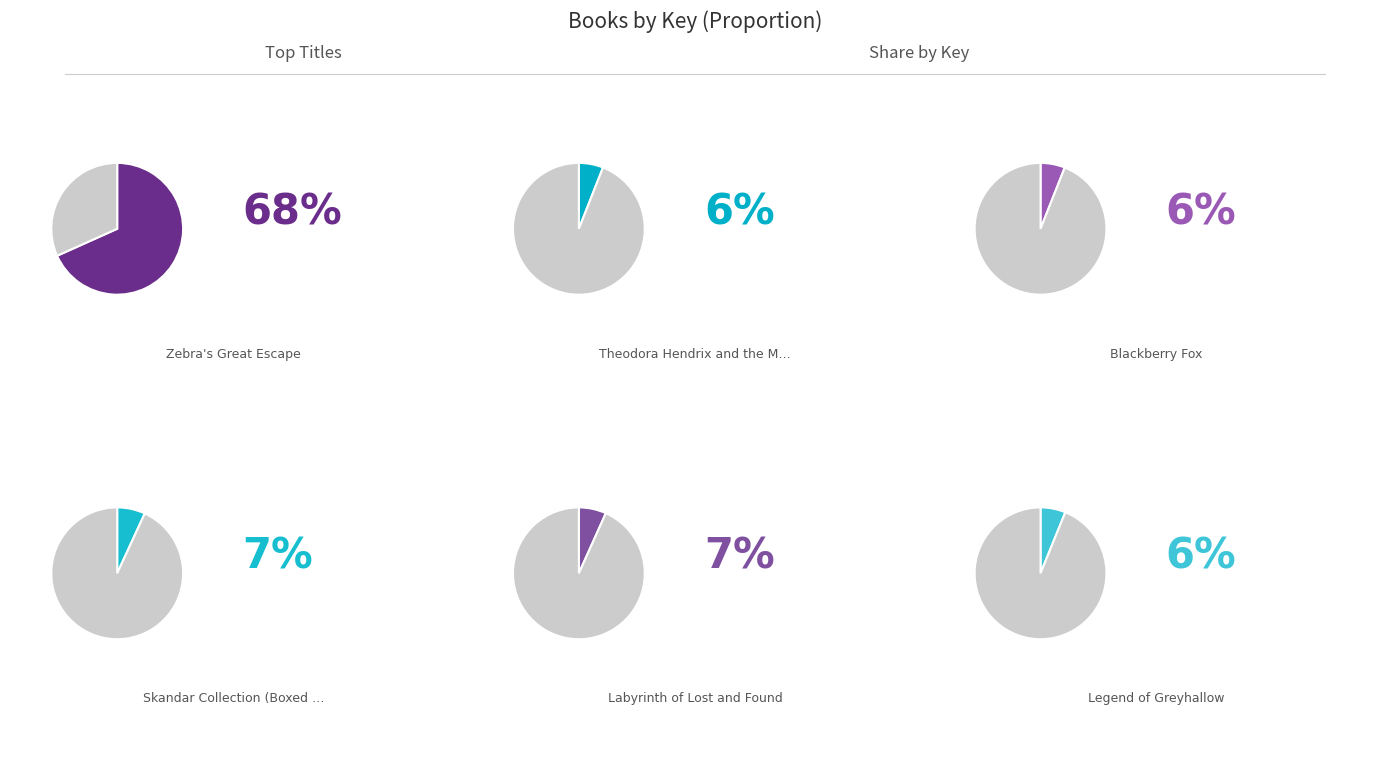

What is the total percentage of Blackberry Fox and Legend of Greyhallow?

12.1%